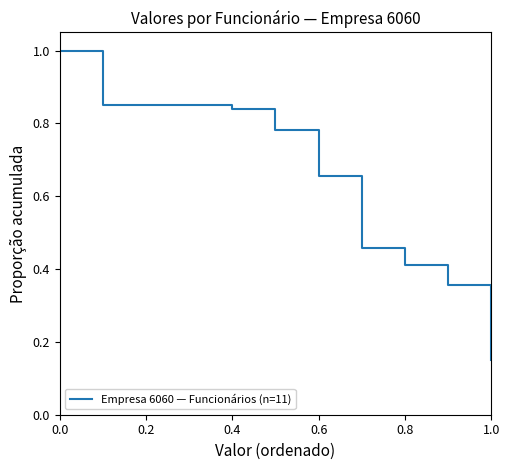

What is the maximum value shown in the chart?

1.0